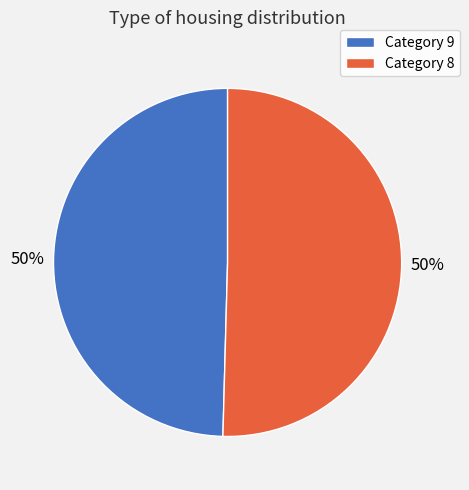

How many segments does this pie chart have?

2